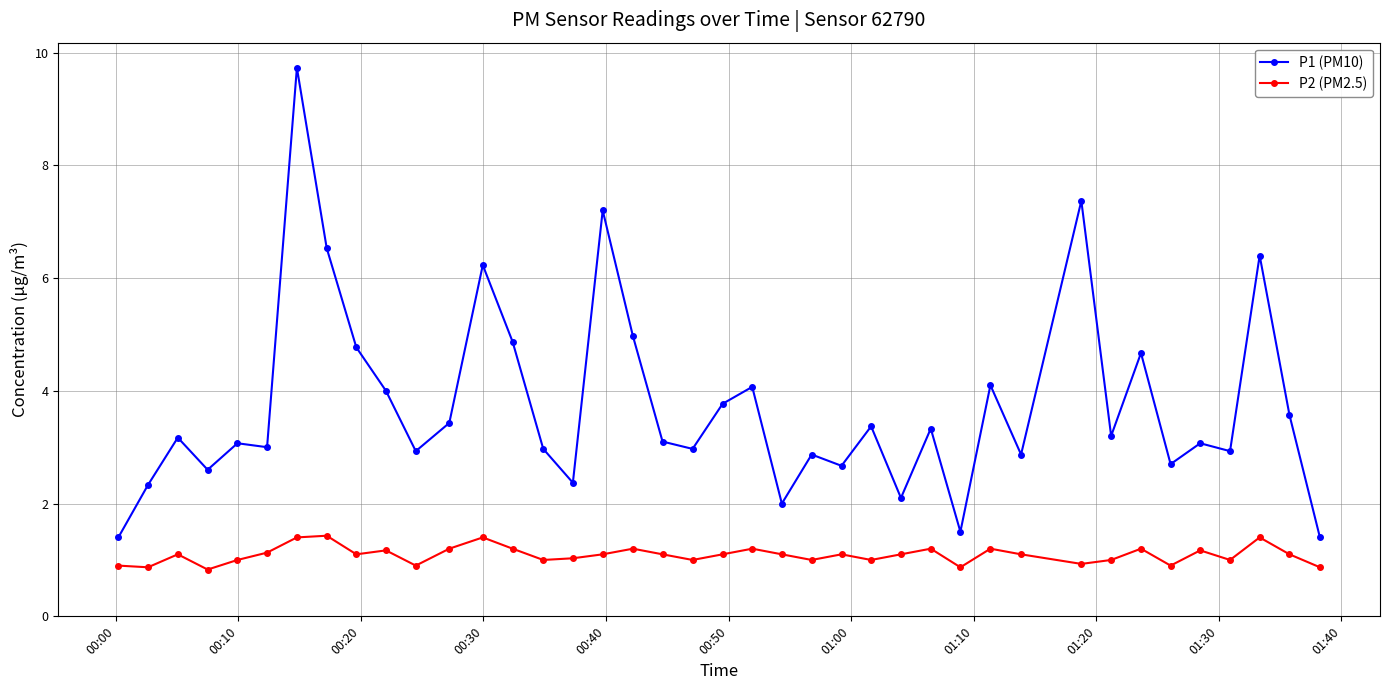

What is the value of the P2 (PM2.5) point at the 23rd from the left?

1.1